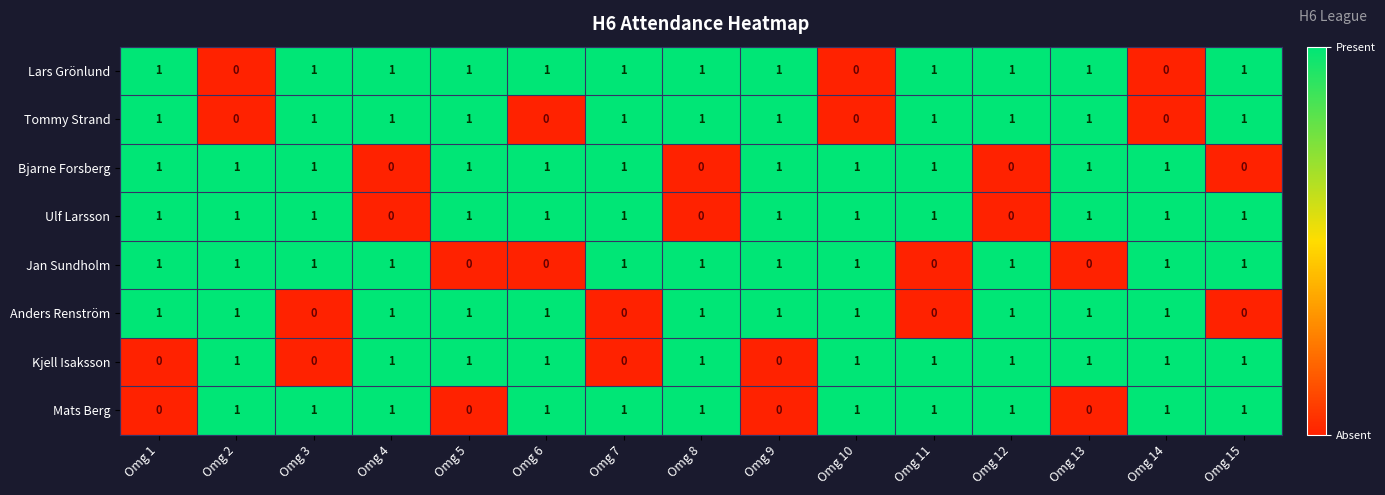

True or false: Bjarne Forsberg has a value of 1 at Omg 5.

True